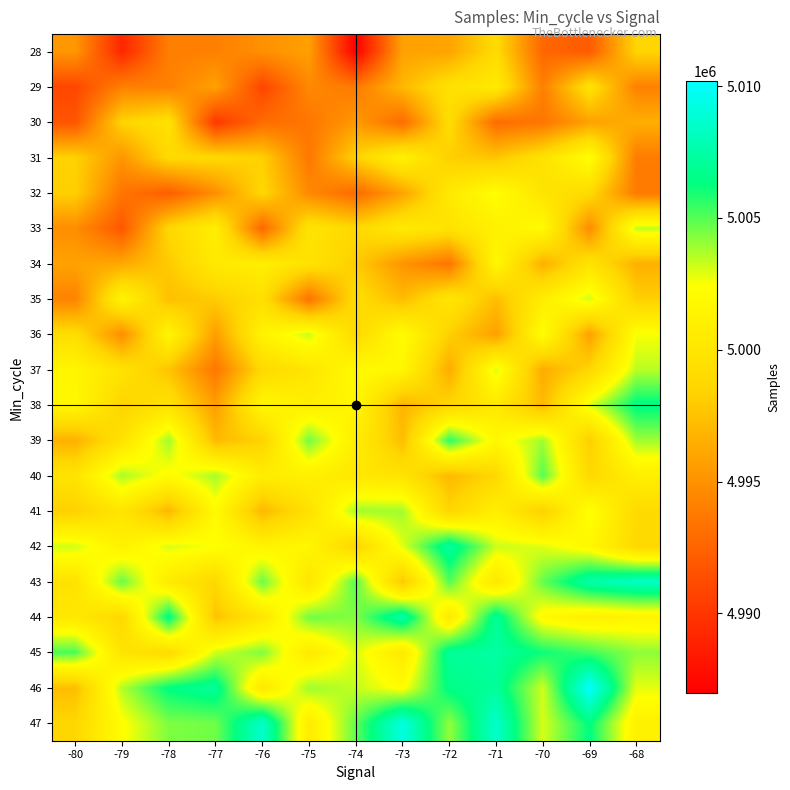

Reading right to left, transcribe all the data shown in this chart.

28: -68=4998549.0	-69=4992069.0	-70=4992685.0	-71=4999022.0	-72=4995978.0	-73=4995825.1	-74=4986965.2	-75=4995765.0	-76=4994934.0	-77=4994091.0	-78=4993990.0	-79=4989160.0	-80=4995270.0
29: -68=4994147.0	-69=4999649.0	-70=4994058.0	-71=5000474.0	-72=4999566.0	-73=4996996.0	-74=4993685.0	-75=4994555.0	-76=4990884.0	-77=4995820.0	-78=4994151.0	-79=4994111.0	-80=4990933.0
30: -68=4996490.0	-69=4995856.0	-70=4993528.0	-71=4992967.0	-72=4999134.0	-73=4992999.0	-74=4995458.0	-75=4993505.0	-76=4992934.0	-77=4990089.0	-78=4999598.0	-79=4998467.0	-80=4991747.0
31: -68=4993875.0	-69=5002470.0	-70=4999599.0	-71=4997686.0	-72=4998135.0	-73=5001155.0	-74=4998341.0	-75=4993612.0	-76=4998213.0	-77=4998833.0	-78=4998892.0	-79=4995193.0	-80=4998338.0
32: -68=4993761.0	-69=4998975.0	-70=4999873.0	-71=5002392.0	-72=5000389.0	-73=4995943.0	-74=4992821.0	-75=4994573.0	-76=4998755.0	-77=4994843.0	-78=4992185.0	-79=4993452.0	-80=4998226.0
33: -68=5003368.0	-69=4994678.0	-70=5002029.0	-71=5001116.0	-72=4999763.0	-73=5000492.0	-74=4998739.0	-75=4999869.0	-76=4992716.0	-77=5000867.0	-78=4998729.0	-79=4991795.0	-80=4994797.0
34: -68=4996627.0	-69=4999763.0	-70=4996568.0	-71=5001706.0	-72=4993464.0	-73=4995162.0	-74=4998076.0	-75=4999708.0	-76=5000884.0	-77=5000471.0	-78=4997931.0	-79=4996159.0	-80=4995887.0
35: -68=4998204.0	-69=5003192.0	-70=5000778.0	-71=4997299.0	-72=5000084.0	-73=4997161.0	-74=4999192.0	-75=4993391.0	-76=4999436.0	-77=4998018.0	-78=4997358.0	-79=5001487.0	-80=4994195.0
36: -68=5002510.0	-69=4995802.0	-70=5002385.0	-71=4995728.0	-72=4998240.0	-73=5002210.0	-74=4998856.0	-75=5003262.0	-76=5001354.0	-77=4995631.0	-78=5001596.0	-79=4994754.0	-80=4999215.0
37: -68=5003508.0	-69=4998590.0	-70=4996363.0	-71=5003058.0	-72=4996384.0	-73=5001635.0	-74=5002021.0	-75=4999977.0	-76=4998834.0	-77=4993606.0	-78=4997588.0	-79=4999738.0	-80=5001562.0
38: -68=5006514.0	-69=5002968.0	-70=4997059.0	-71=5000336.0	-72=4998642.0	-73=4996778.0	-74=5001692.0	-75=5000874.0	-76=5001774.0	-77=4995657.0	-78=4999619.0	-79=4998416.0	-80=5001755.0
39: -68=5003876.0	-69=4998106.0	-70=5003892.0	-71=5001792.0	-72=5005621.0	-73=4997263.0	-74=5000750.0	-75=5004555.0	-76=4998327.0	-77=4997093.0	-78=5003889.0	-79=4999715.0	-80=4996657.0
40: -68=5000904.0	-69=4998795.0	-70=5004994.0	-71=4998698.0	-72=4997063.0	-73=4999848.0	-74=5000213.0	-75=5001030.0	-76=5000775.0	-77=5003801.0	-78=5002126.0	-79=5003774.0	-80=4999864.0
41: -68=4998954.0	-69=5002537.0	-70=4998198.0	-71=5000896.0	-72=4998536.0	-73=5003880.0	-74=5003854.0	-75=4999581.0	-76=4996991.0	-77=5001985.0	-78=4996953.0	-79=5000032.0	-80=4998263.0
42: -68=4998802.0	-69=5001810.0	-70=5002931.0	-71=5003235.0	-72=5007325.0	-73=5002891.0	-74=4998507.0	-75=5001672.0	-76=5001449.0	-77=5002428.0	-78=5002992.0	-79=5001155.0	-80=5003164.0
43: -68=5008439.0	-69=5007600.0	-70=5004787.0	-71=5000130.0	-72=5005025.0	-73=4997797.0	-74=5005077.0	-75=4999931.0	-76=5004704.0	-77=4998727.0	-78=5000489.0	-79=5004758.0	-80=4999718.0
44: -68=5001443.0	-69=5001034.0	-70=5001911.0	-71=5007038.0	-72=5000386.0	-73=5007661.0	-74=5004346.0	-75=5004598.0	-76=5000011.0	-77=4997559.0	-78=5006586.0	-79=4998811.0	-80=5000282.0
45: -68=5004161.0	-69=5005334.0	-70=5006116.0	-71=5007320.0	-72=5007055.0	-73=5000402.0	-74=5003036.0	-75=5000385.0	-76=5004394.0	-77=5003159.0	-78=4999059.0	-79=4999776.0	-80=5005180.0
46: -68=5002855.0	-69=5010174.0	-70=5003170.0	-71=5007100.0	-72=5006558.0	-73=5002208.0	-74=5003348.0	-75=5003923.0	-76=5000249.0	-77=5007108.0	-78=5006415.0	-79=5003587.0	-80=4997262.0
47: -68=5001198.0	-69=5006392.0	-70=5003057.0	-71=5008645.0	-72=5004099.0	-73=5009237.0	-74=5004839.0	-75=5000648.0	-76=5008588.0	-77=5004597.0	-78=5004395.0	-79=5002299.0	-80=4998654.0